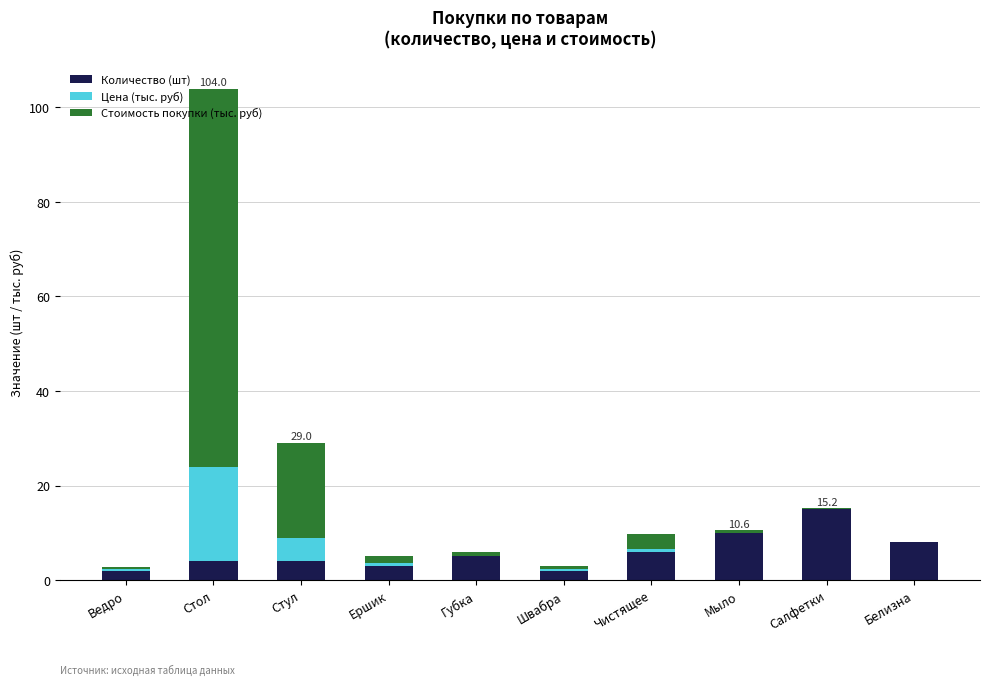

What is the total value across all series at Стул?

29.0